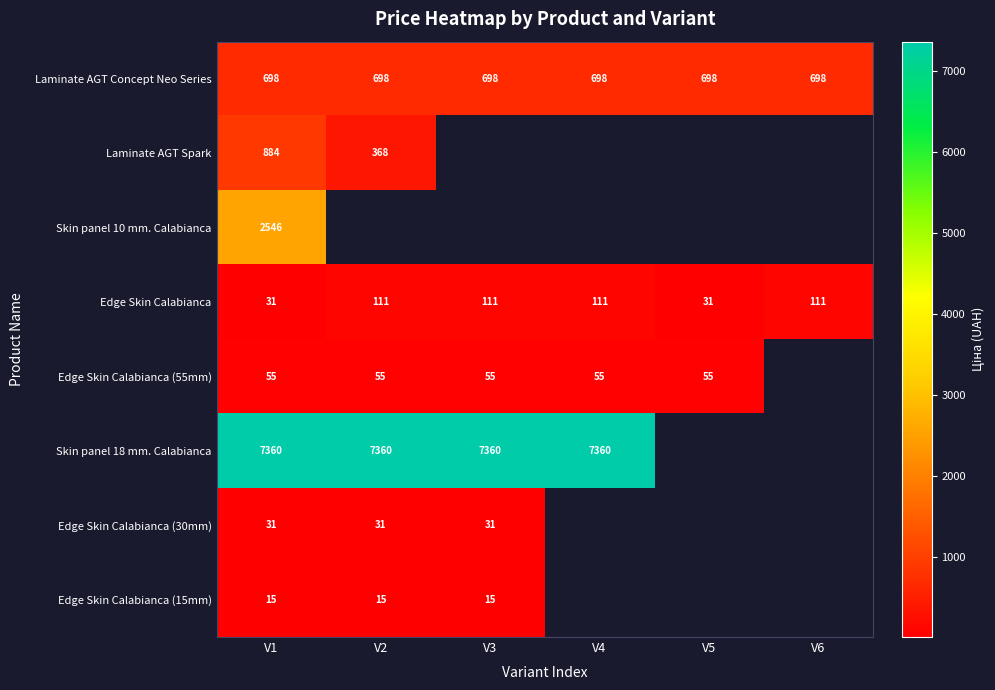

Is it true that Laminate AGT Concept Neo Series equals 1086 at V3?

False